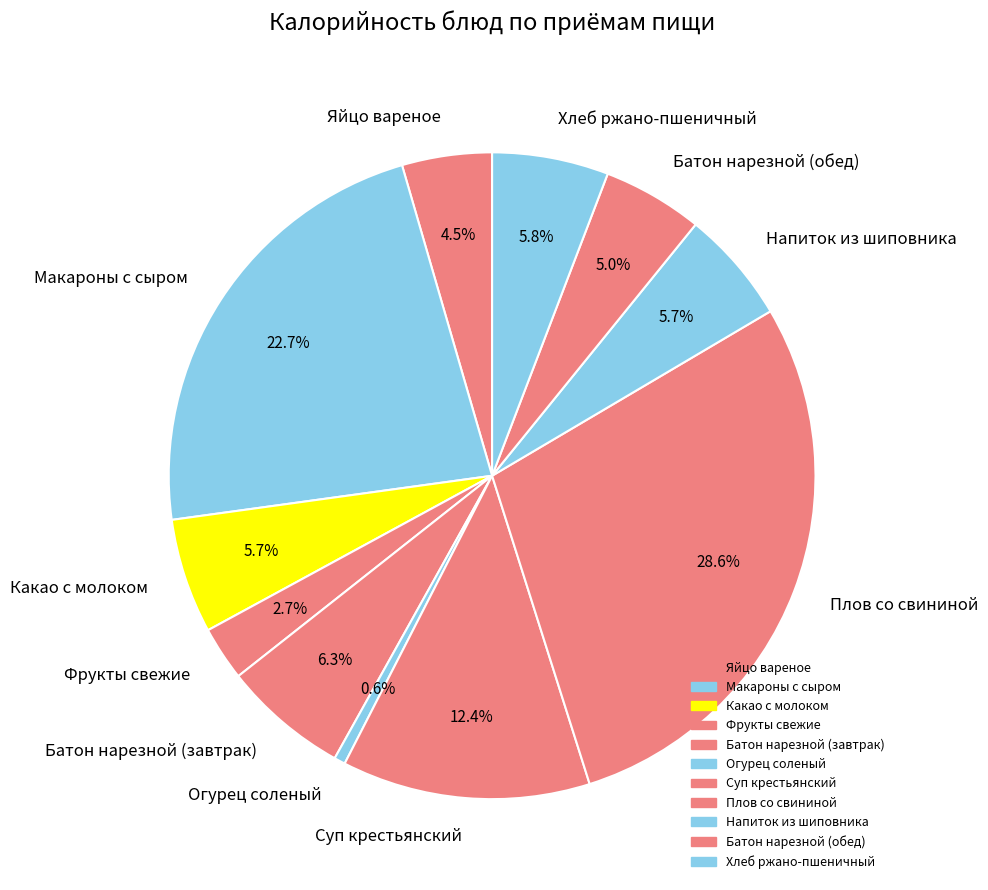

Between Макароны с сыром and Какао с молоком, which is larger?

Макароны с сыром